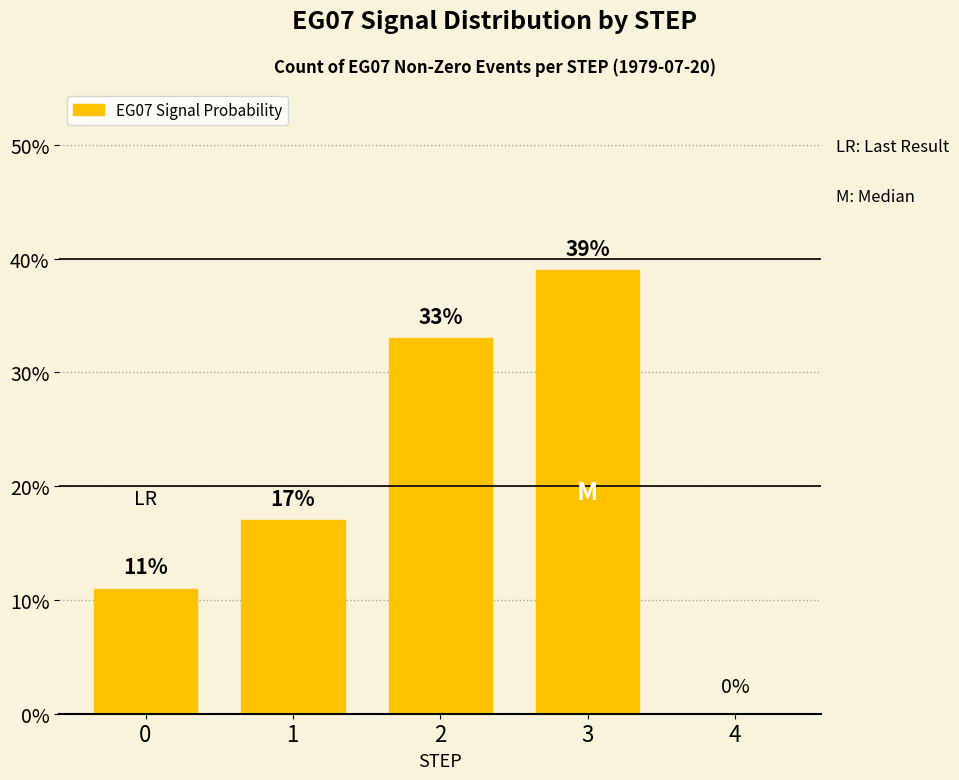

How many data points does each series have?

5